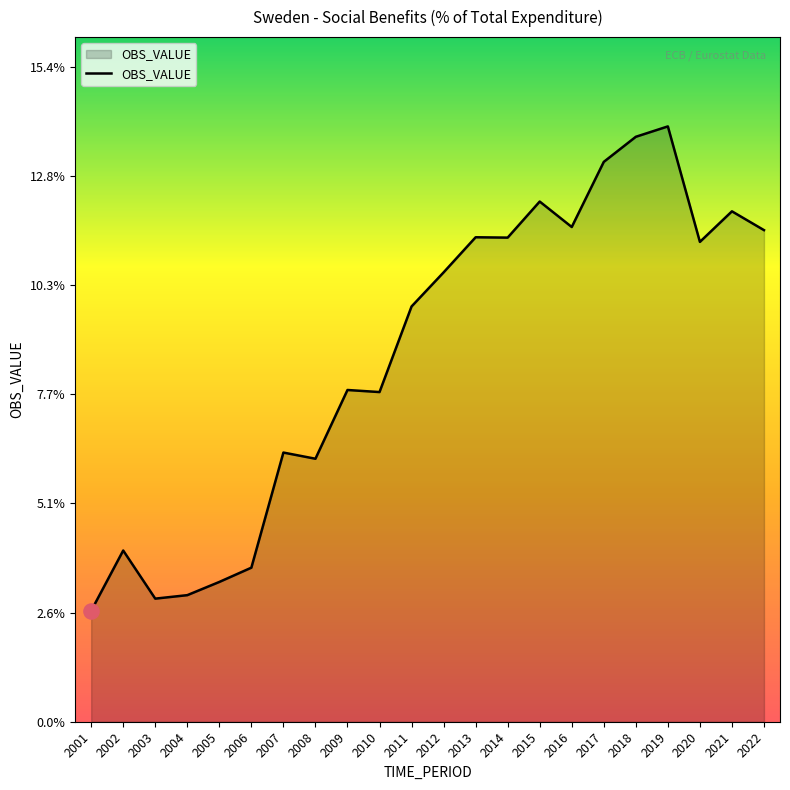

Between 2018 and 2015, which is larger?

2018